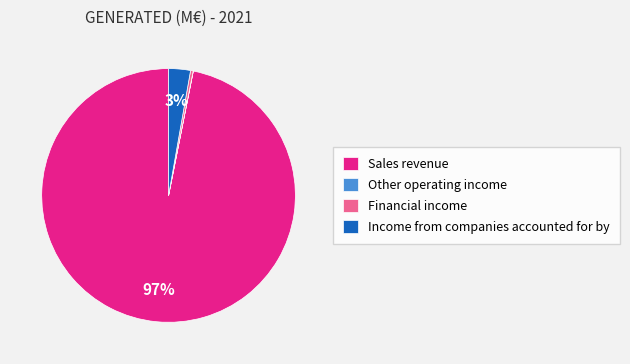

Between Sales revenue and Financial income, which is larger?

Sales revenue